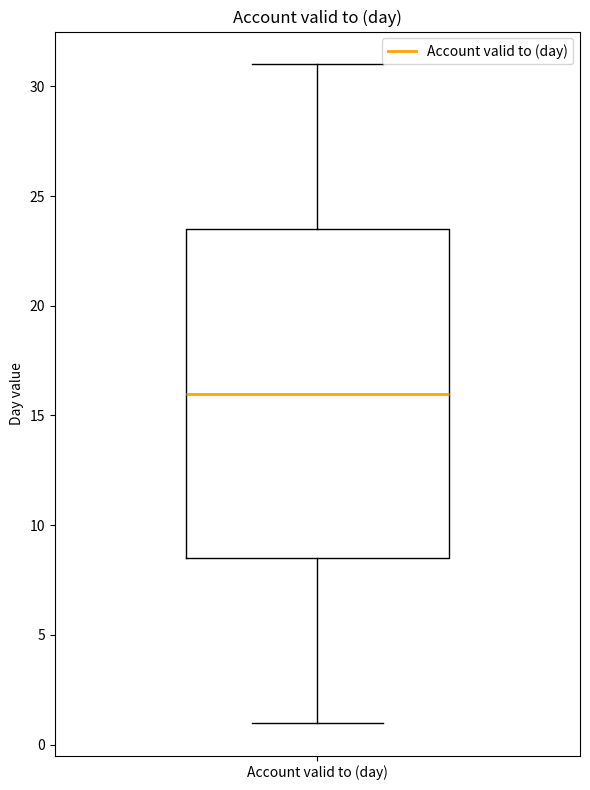

Read this box plot against the y-axis: the position of the median line, the range covered by the box, and the ends of both whiskers. The values are not printed on the chart, so give them approximately, as read against the axis.

median 16.0, box 8.5 to 23.5, whiskers 1.0 to 31.0